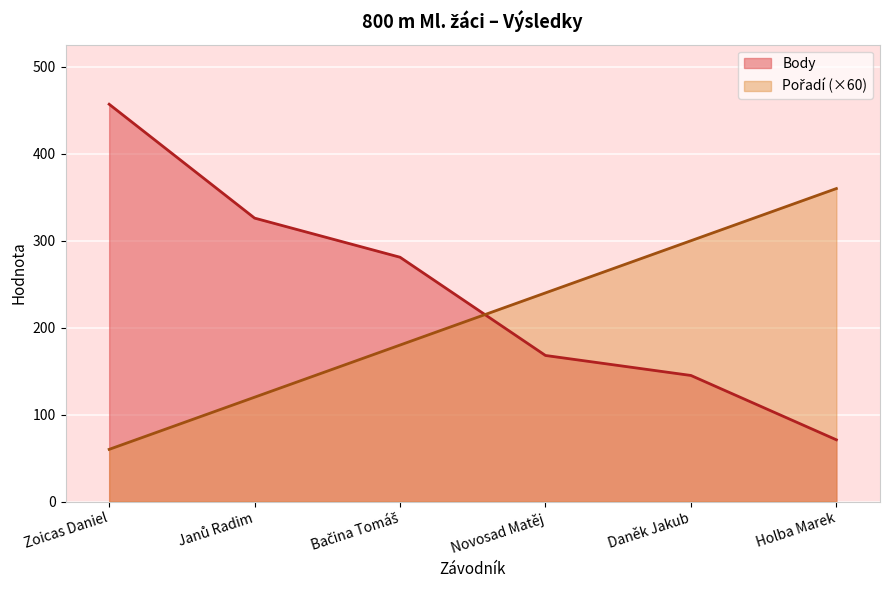

What are all the series names shown in the legend?

Pořadí, Body